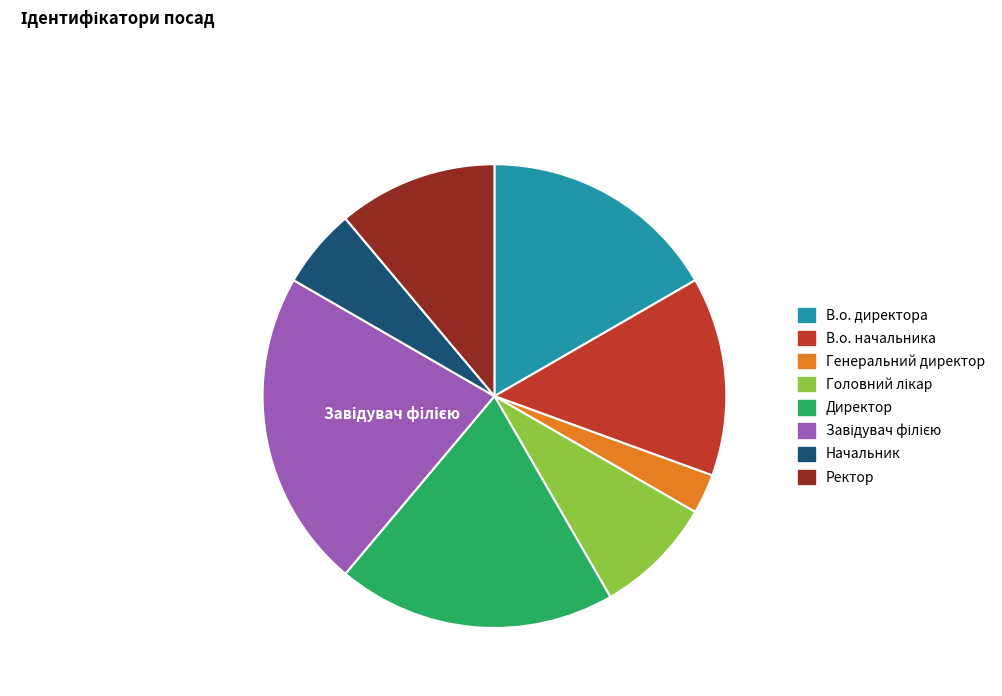

Approximately how many times larger is the value at Директор compared to Начальник?

3.5